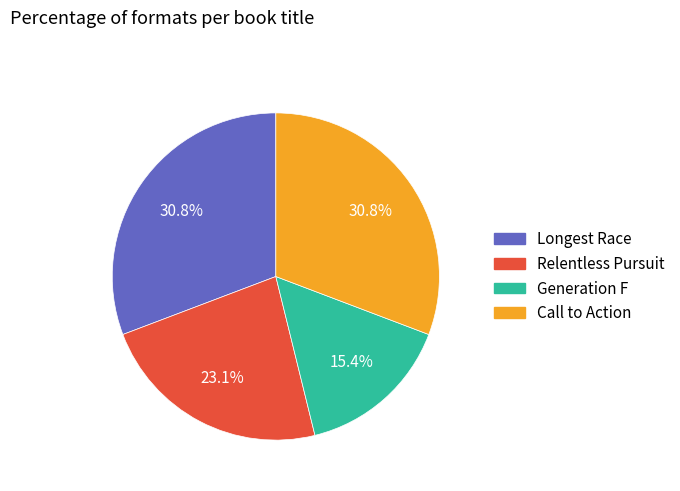

How many slices are in this pie chart?

4